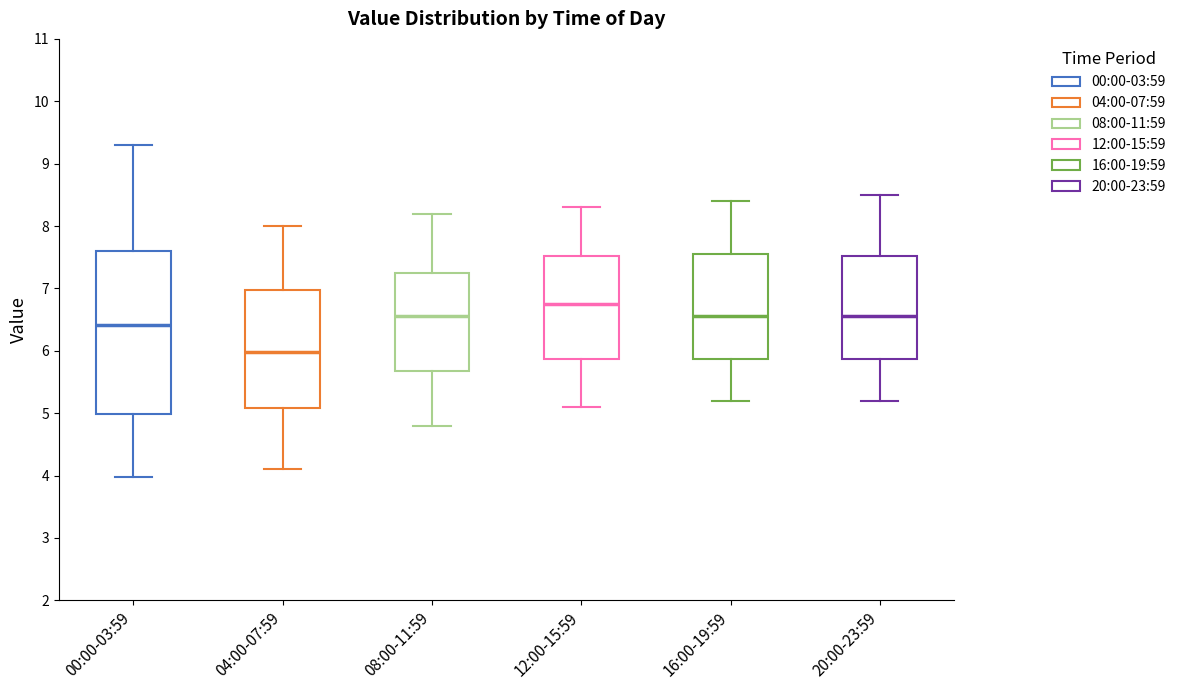

Where does the lower whisker of the box for 00:00-03:59 end on the y-axis? The values are not printed on the chart, so give them approximately, as read against the axis.

4.0